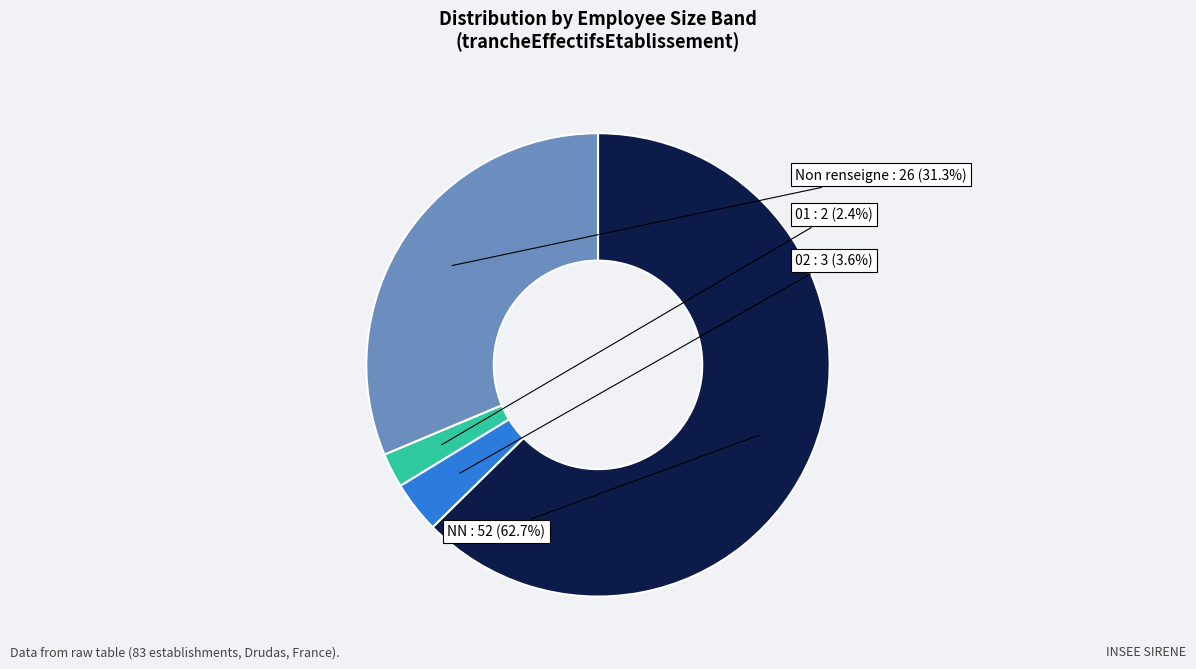

Is there any slice that represents more than half of the pie?

Yes